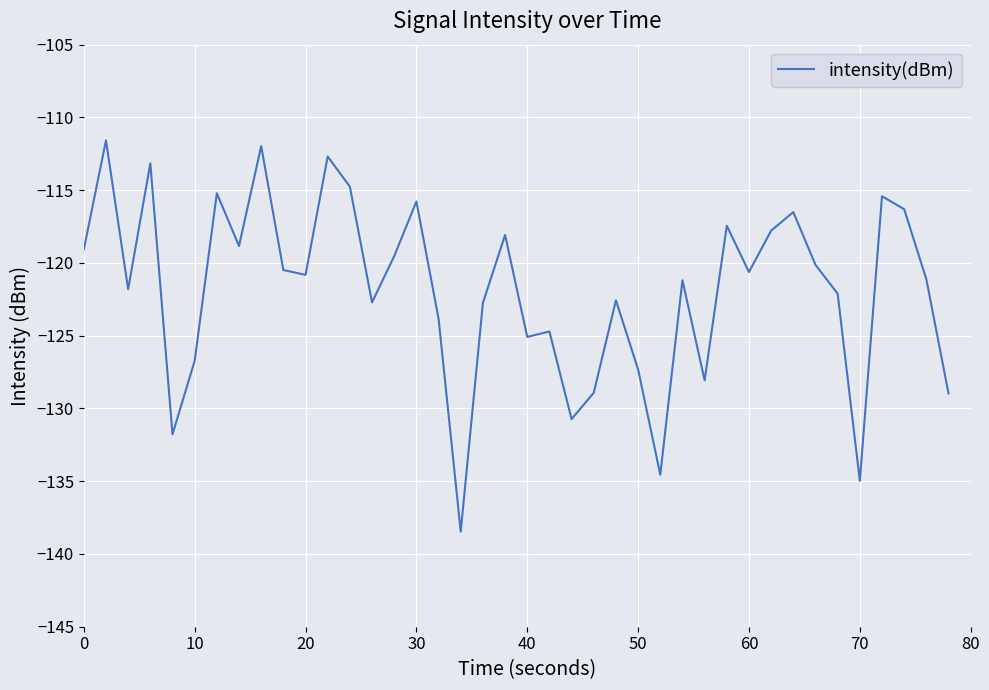

What is the maximum value shown in the chart?

-111.6